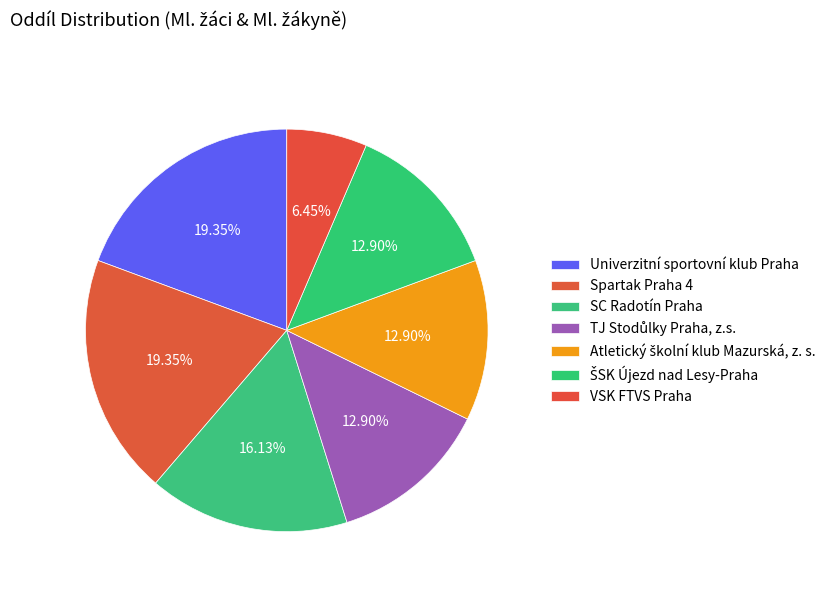

Count the number of slices in the pie.

7